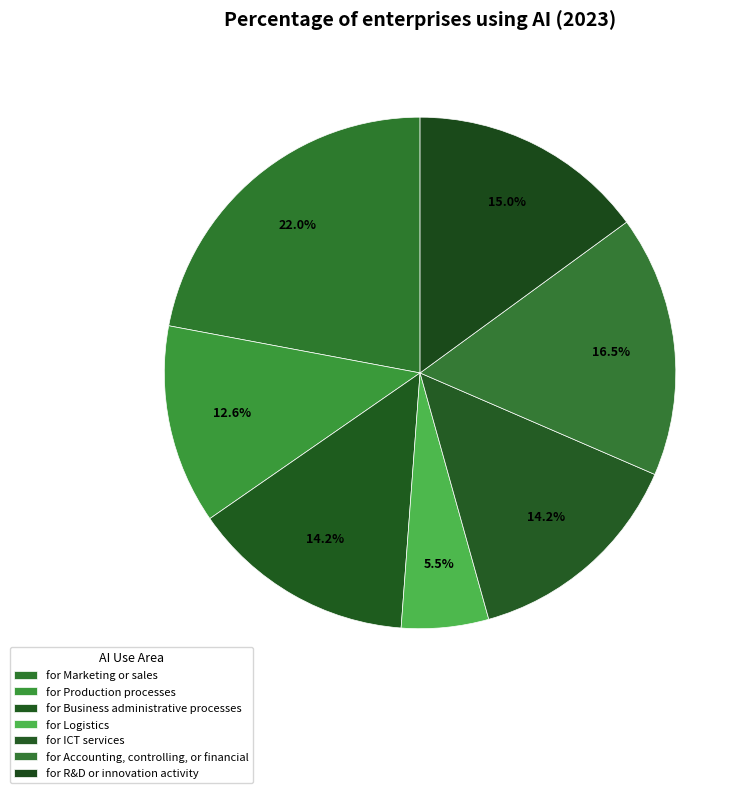

Count the number of slices in the pie.

7